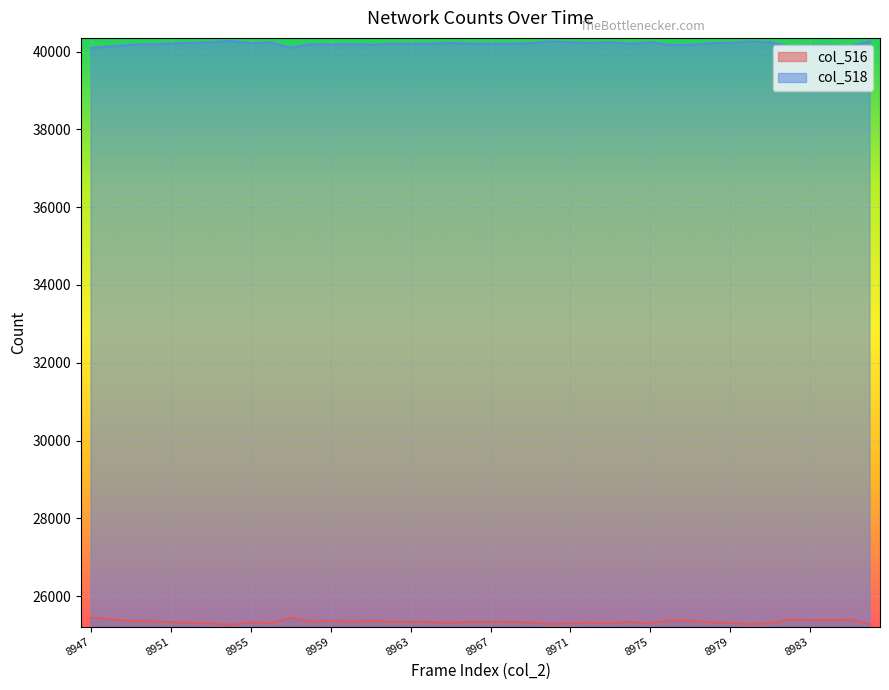

Reading left to right, list all the values displayed in this chart.

col_516: 8947=25445	8948=25404	8949=25359	8950=25350	8951=25328	8952=25314	8953=25294	8954=25264	8955=25324	8956=25301	8957=25438	8958=25345	8959=25359	8960=25342	8961=25362	8962=25338	8963=25336	8964=25333	8965=25318	8966=25333	8967=25334	8968=25335	8969=25324	8970=25278	8971=25298	8972=25317	8973=25298	8974=25338	8975=25298	8976=25376	8977=25368	8978=25324	8979=25311	8980=25278	8981=25298	8982=25399	8983=25385	8984=25376	8985=25399	8986=25275
col_518: 8947=40090	8948=40131	8949=40176	8950=40185	8951=40207	8952=40221	8953=40241	8954=40271	8955=40211	8956=40234	8957=40097	8958=40190	8959=40176	8960=40193	8961=40173	8962=40197	8963=40199	8964=40202	8965=40217	8966=40202	8967=40201	8968=40200	8969=40211	8970=40257	8971=40237	8972=40218	8973=40237	8974=40197	8975=40237	8976=40167	8977=40173	8978=40211	8979=40224	8980=40257	8981=40237	8982=40136	8983=40150	8984=40159	8985=40136	8986=40260